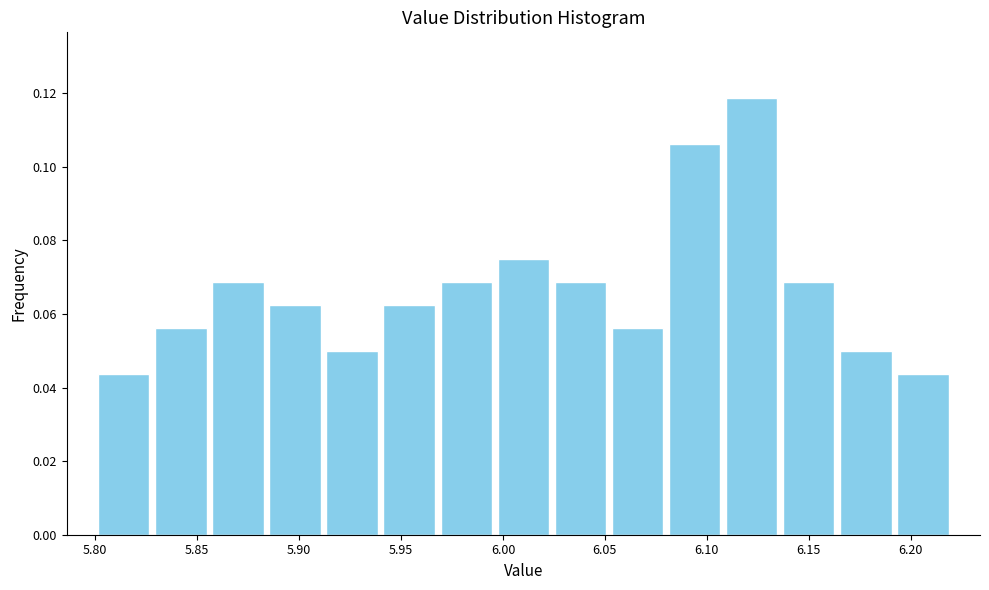

Over which range of the x-axis is the bar tallest?

6.108 to 6.136